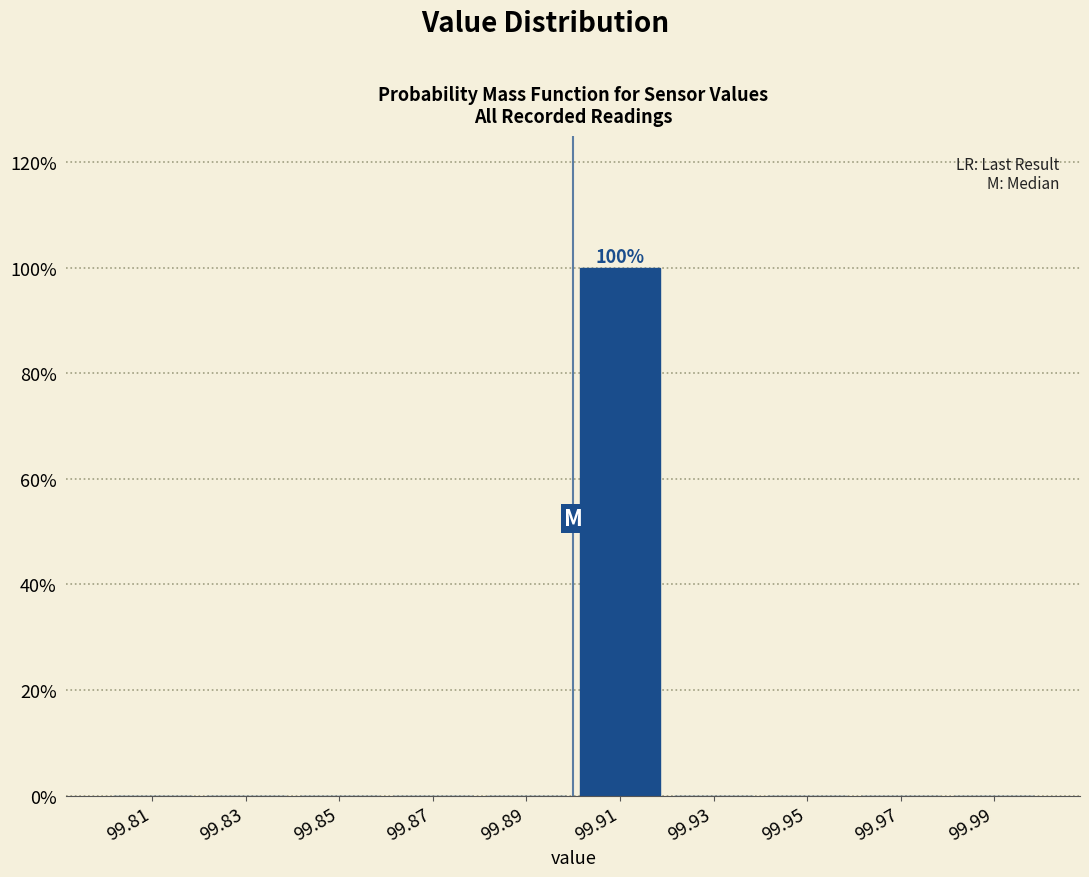

Over which range of the x-axis is the bar tallest?

99.90 to 99.92